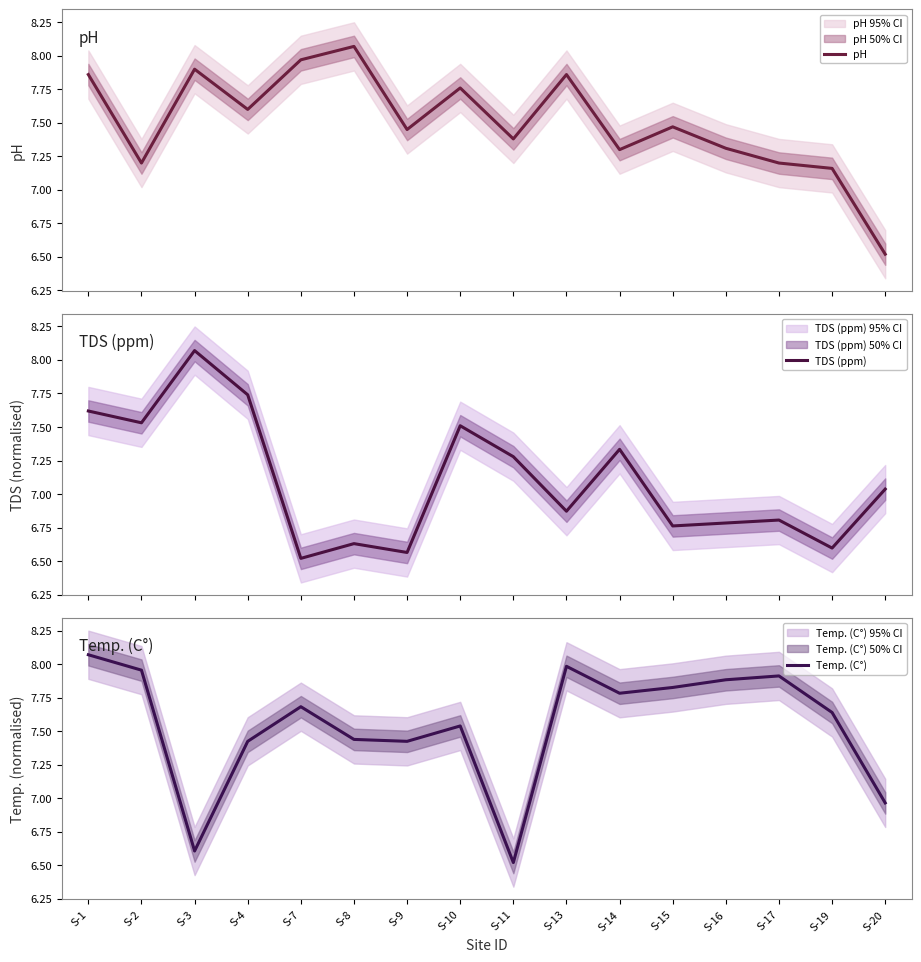

Which series has the largest total across all categories?

Temp. (C°)